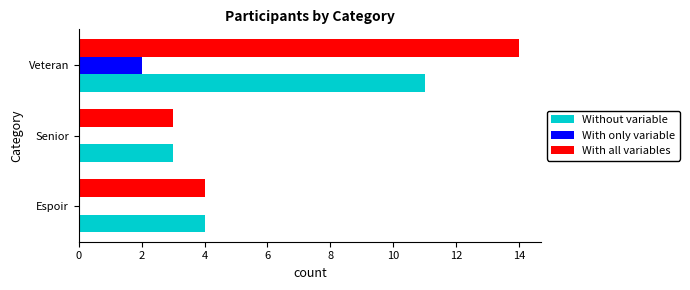

What is the sum of all Without variable values?

18